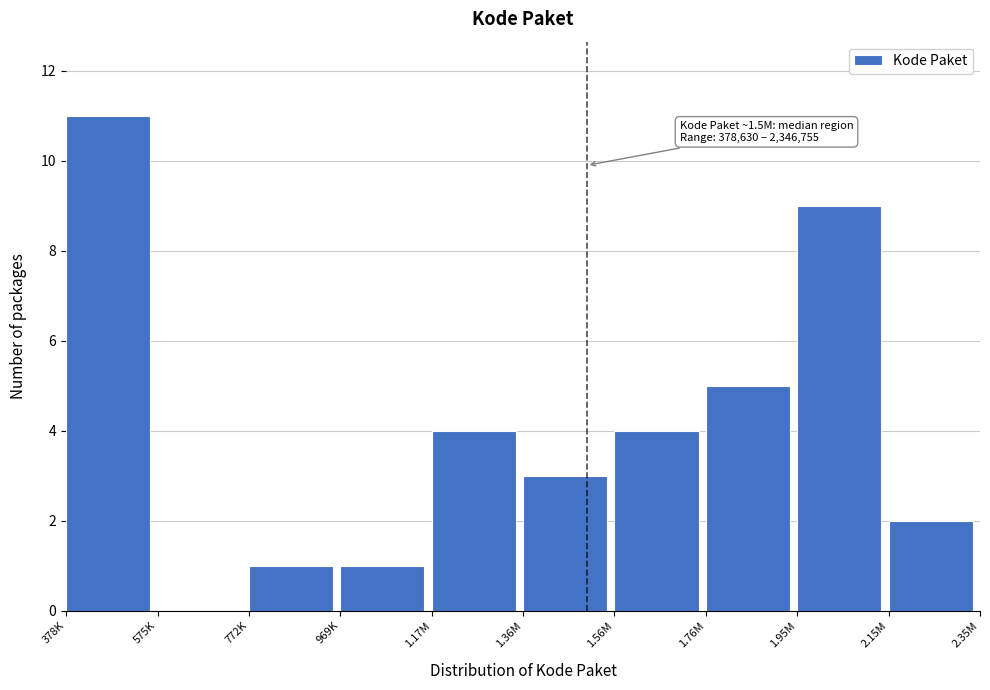

Reading left to right, list all the values displayed in this chart.

378K=11	575K=0	772K=1	969K=1	1.17M=4	1.36M=3	1.56M=4	1.76M=5	1.95M=9	2.15M=2